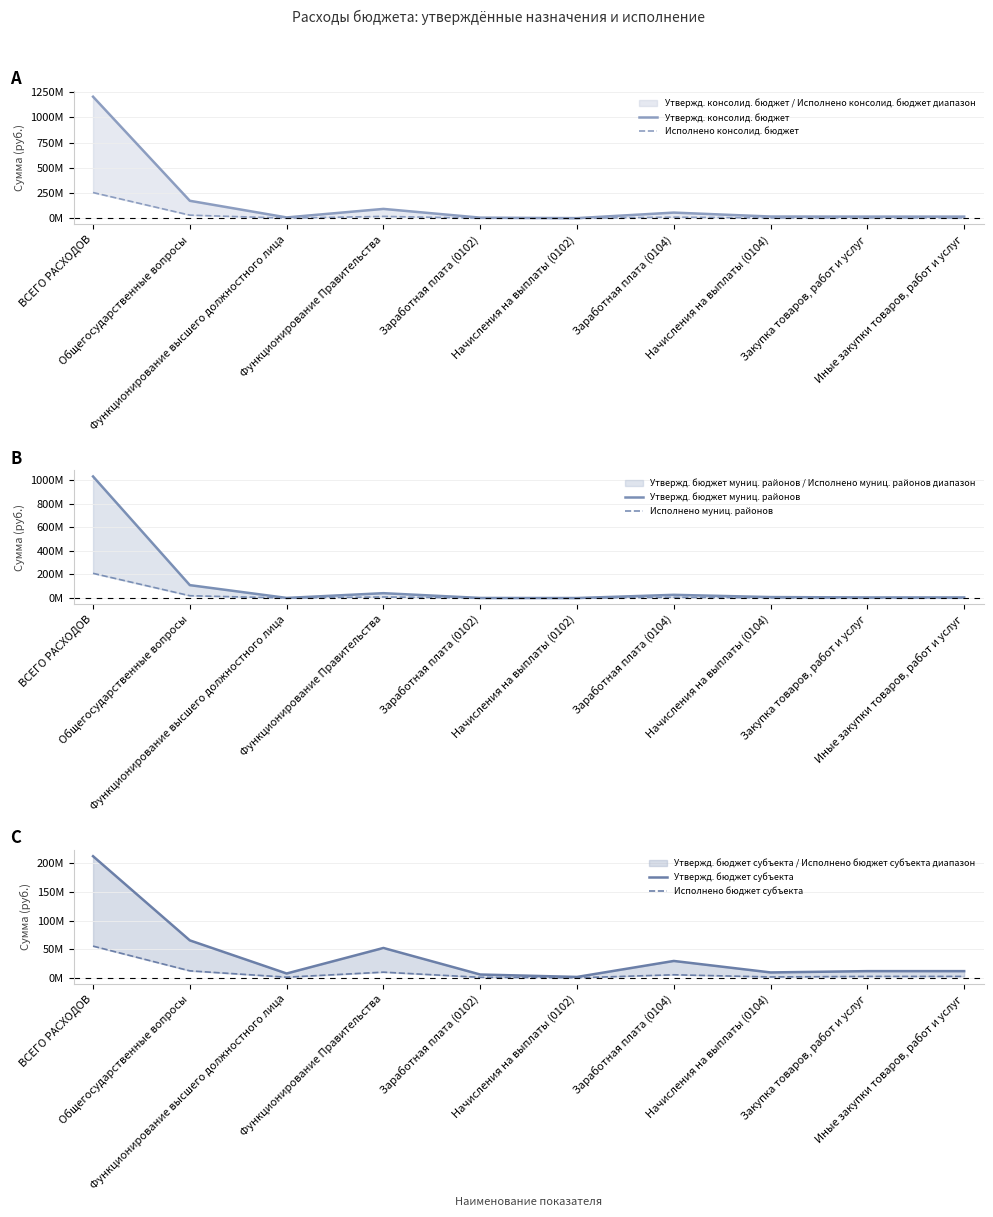

List the series in order of their peak value, highest first.

Утвержд. консолид. бюджет, Утвержд. бюджет муниц. районов, Исполнено консолид. бюджет, Утвержд. бюджет субъекта, Исполнено муниц. районов, Исполнено бюджет субъекта